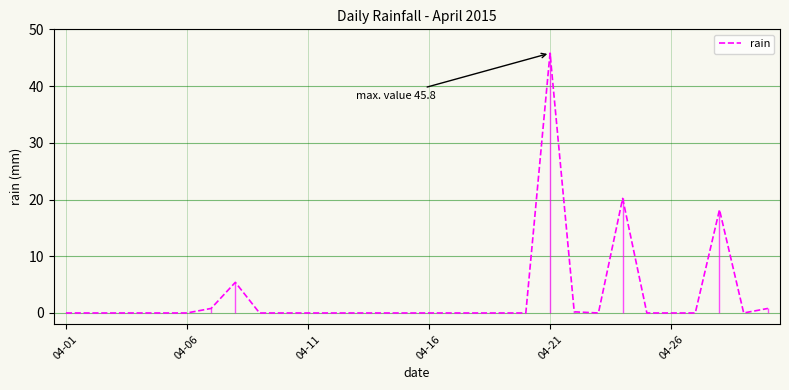

At which label is the value closest to 22?

23